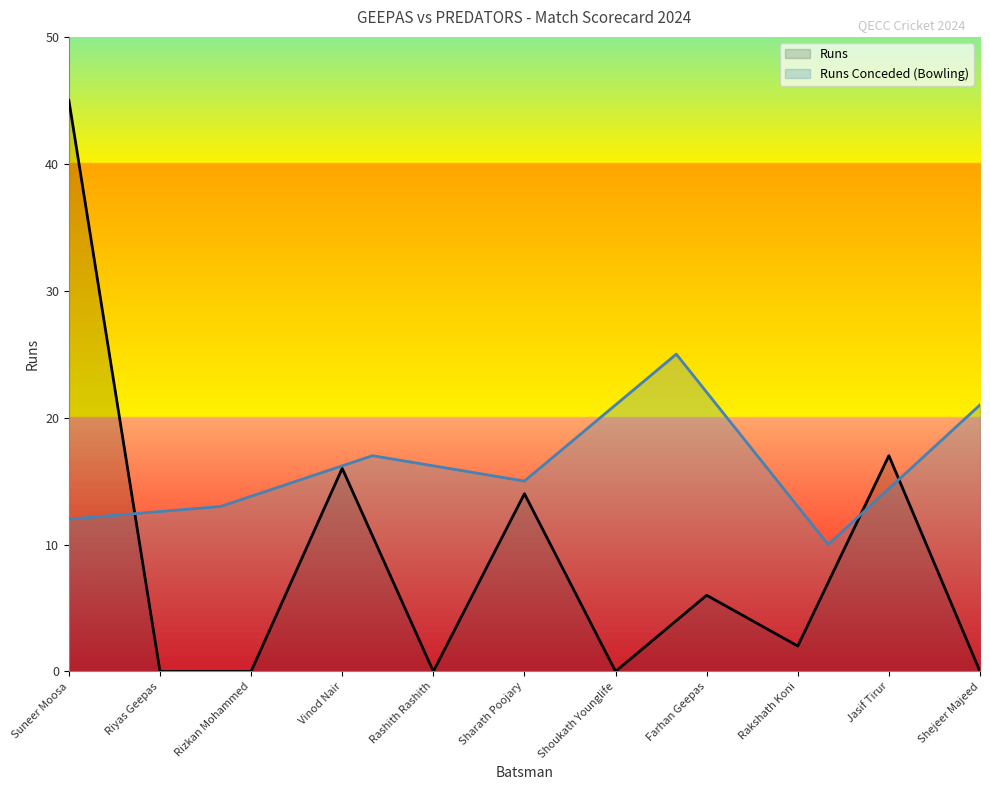

What is the difference between the second highest and minimum values?

17